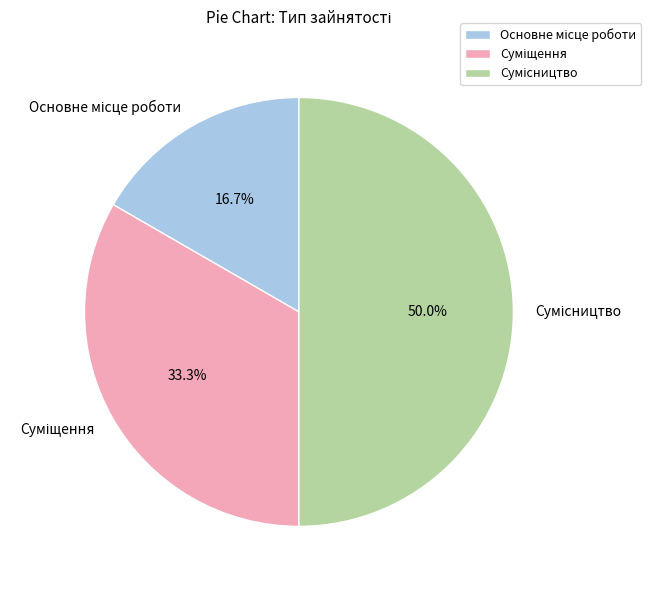

Is there a majority slice in this chart?

No